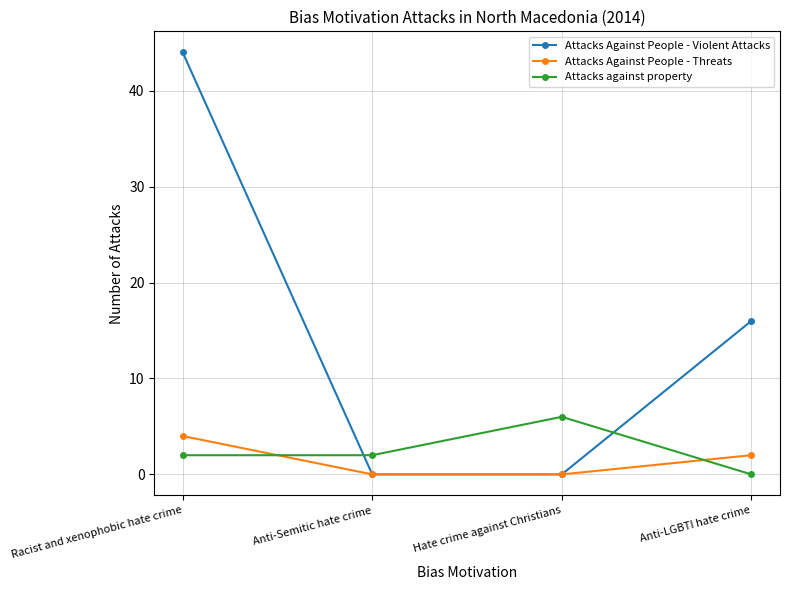

How many values in Attacks against property are above zero?

3